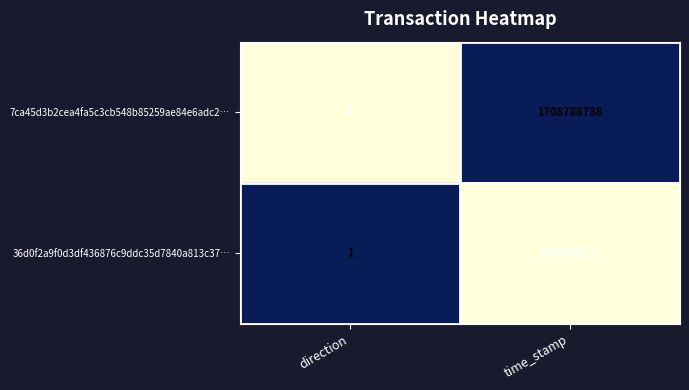

List the labels in order of 7ca45d3b2cea4fa5c3cb548b85259ae84e6adc2… value, largest first.

time_stamp, direction